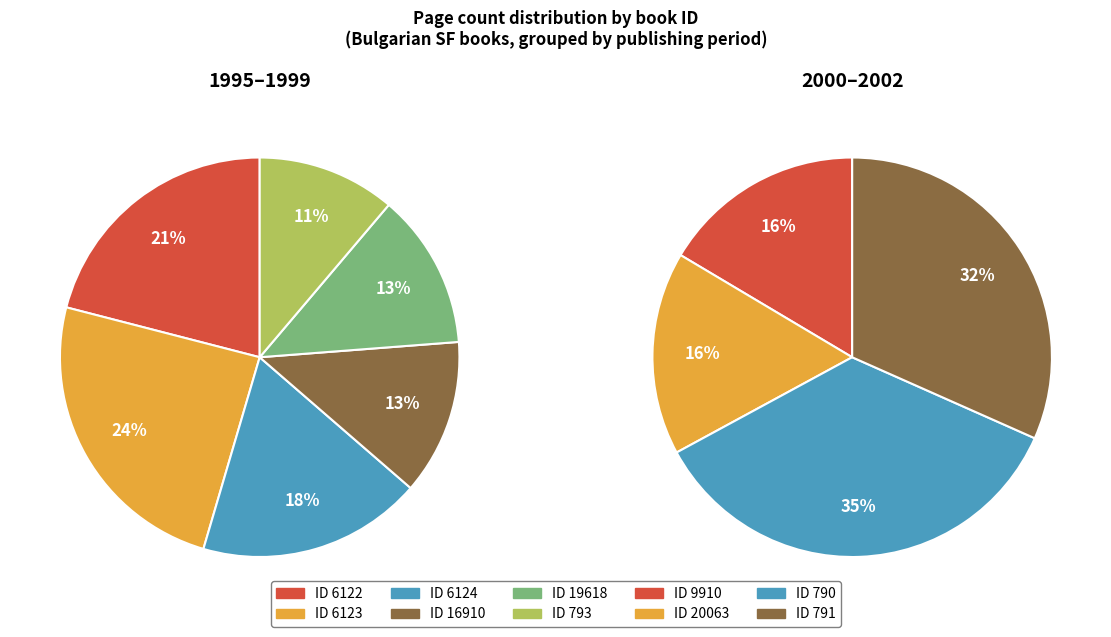

Do 9910 and 16910 together represent more than half of the pie?

No